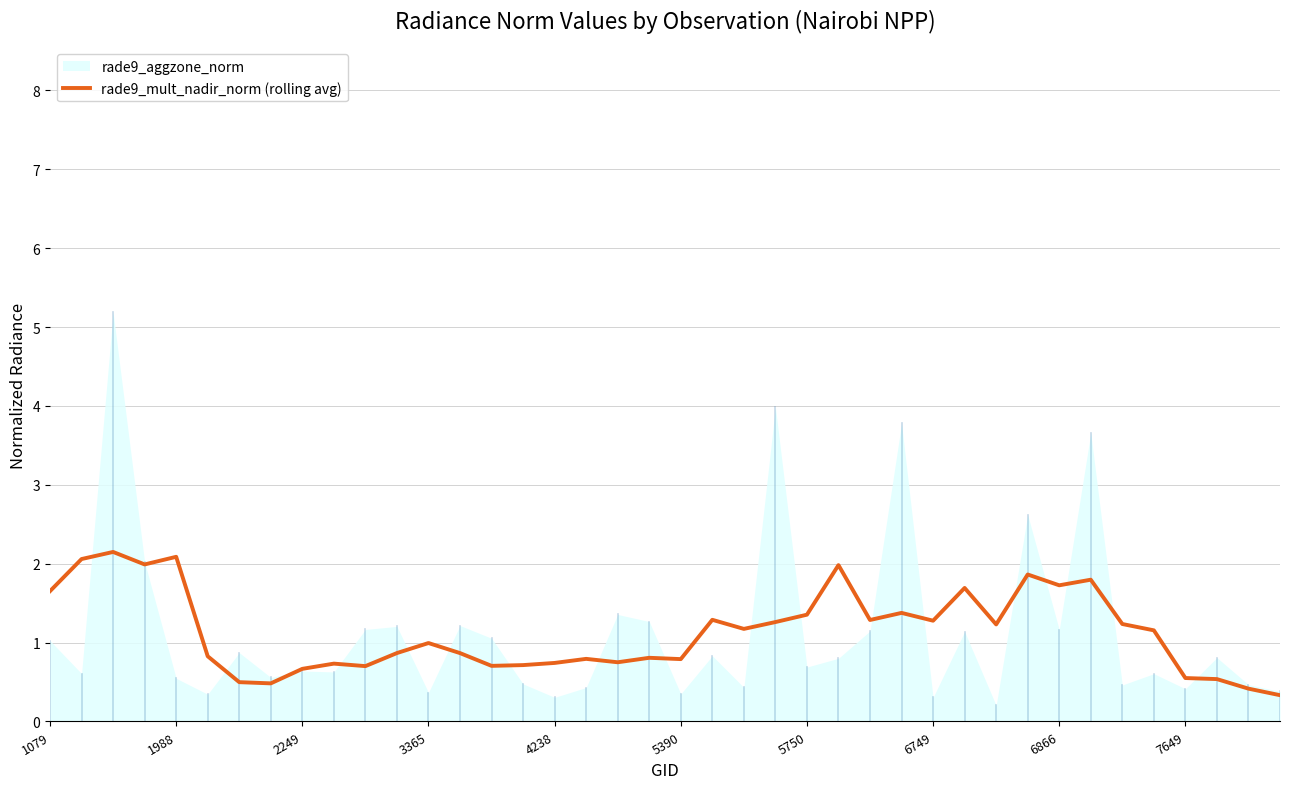

The value of rade9_mult_nadir_norm (rolling avg) at 2249 is 0.4. True or false?

False